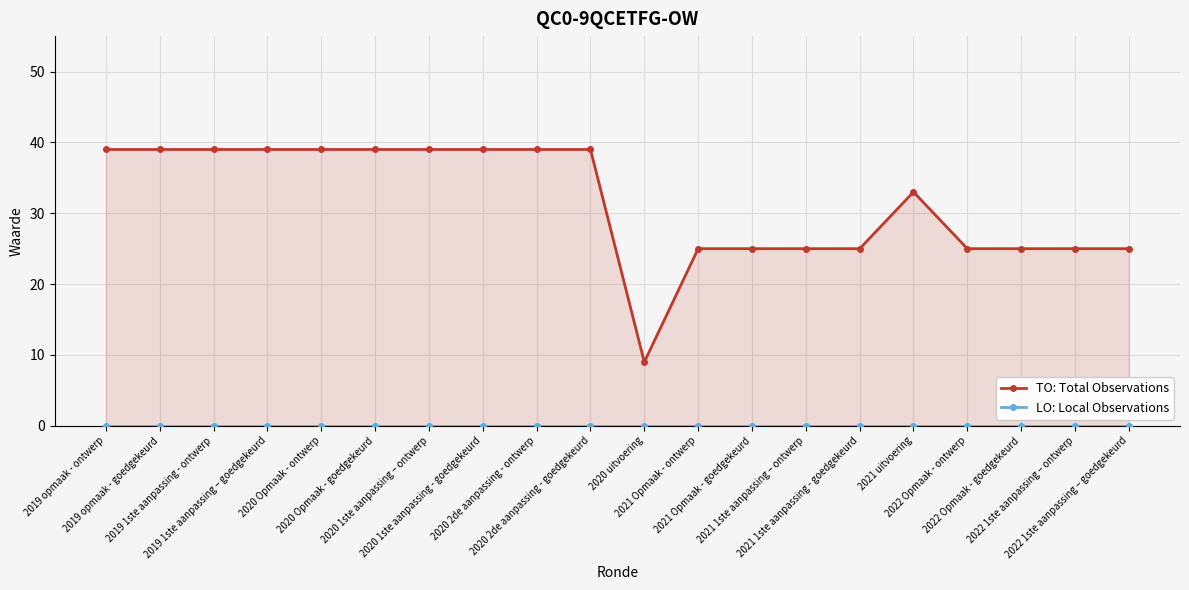

True or false: LO: Local Observations and TO: Total Observations cross at least once.

False